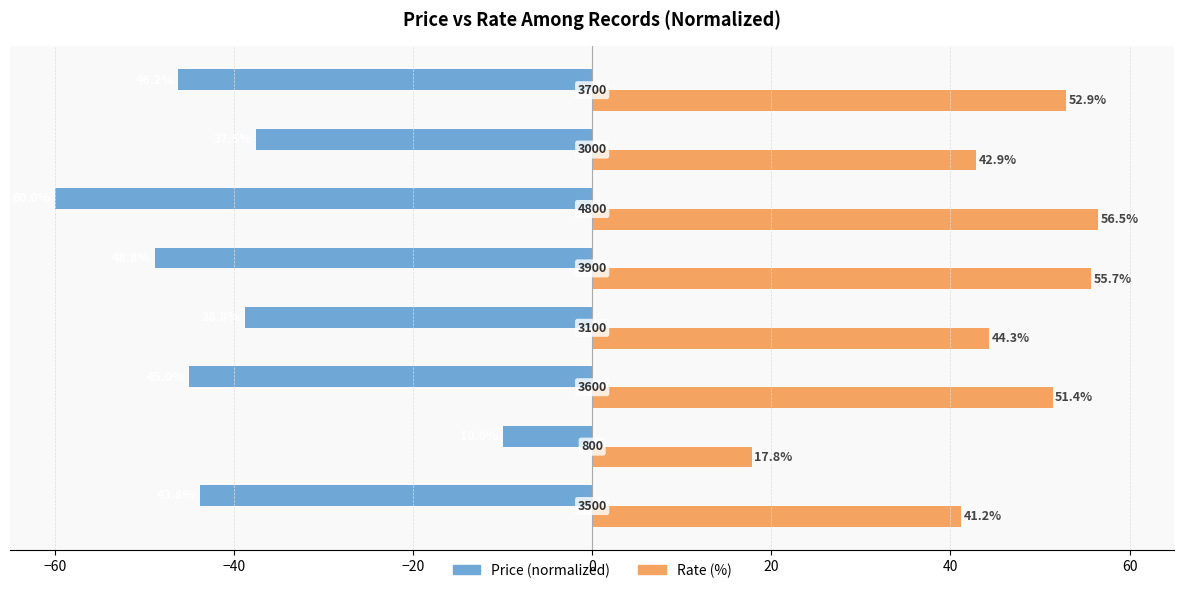

Reading left to right, transcribe all the data shown in this chart.

Price (normalized): −80=-43.8	−60=-10.0	−40=-45.0	−20=-38.8	0=-48.8	20=-60.0	40=-37.5	60=-46.2
Rate (%): −80=41.2	−60=17.8	−40=51.4	−20=44.3	0=55.7	20=56.5	40=42.9	60=52.9